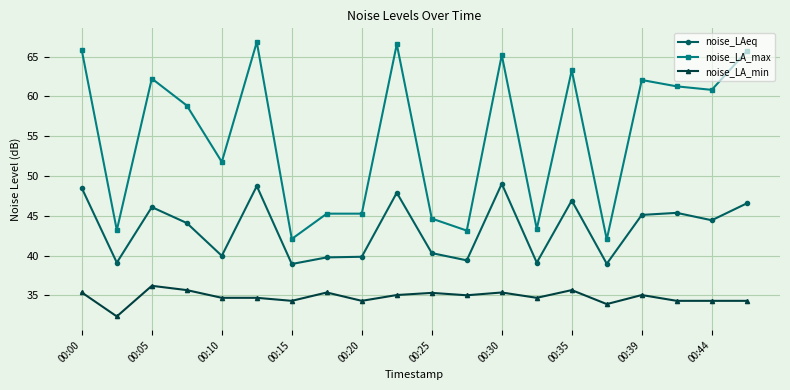

What is the sum of all noise_LA_min values?

695.9